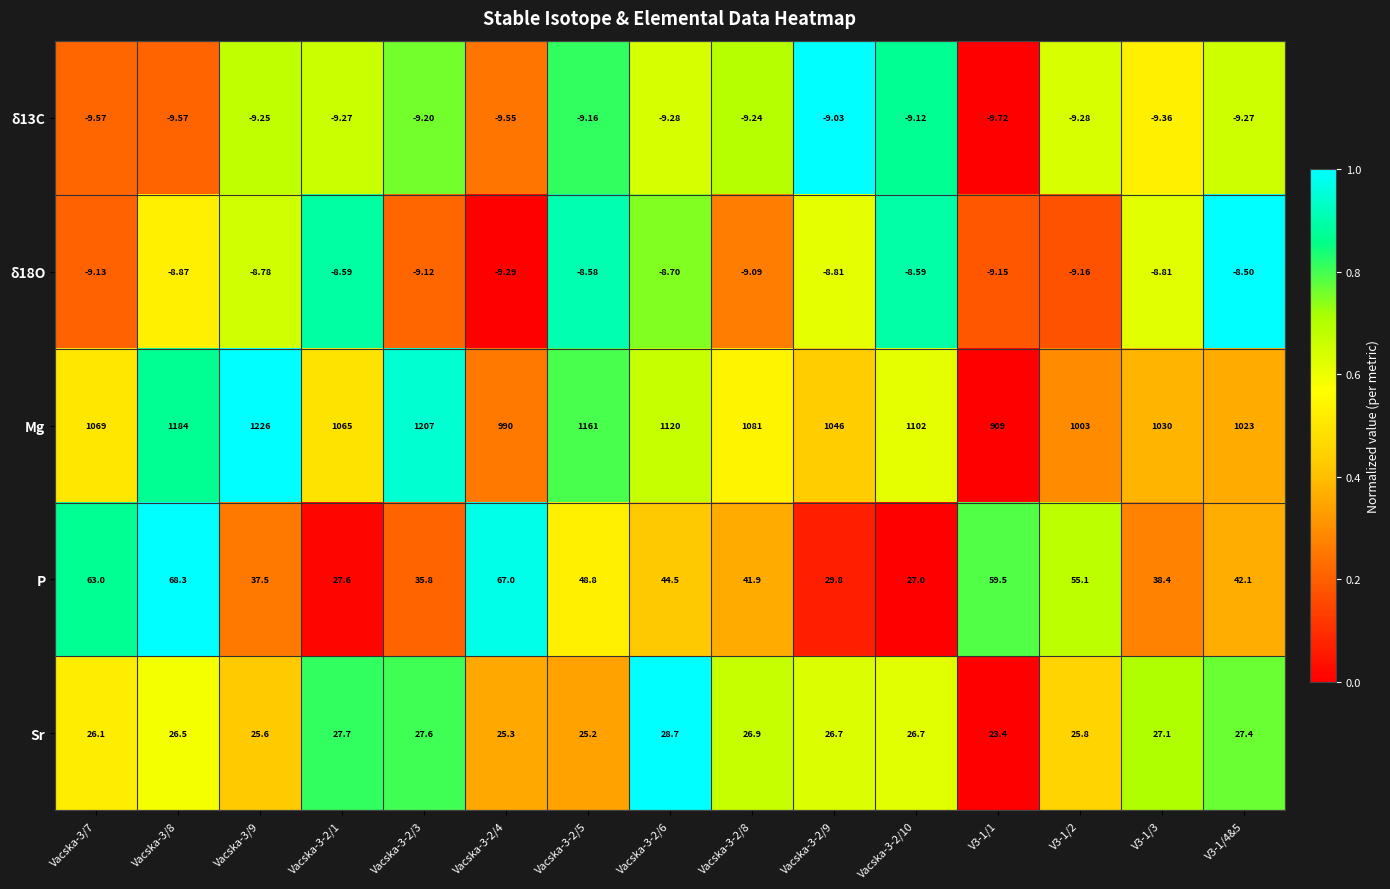

Which series changed the most between Vacska-3-2/4 and V3-1/1?

Mg